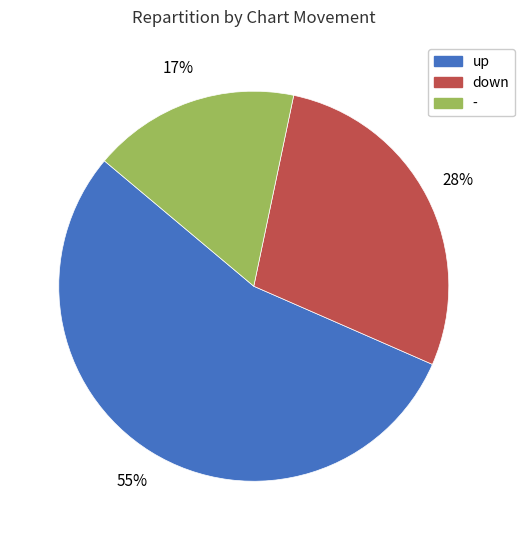

How many slices are in this pie chart?

3